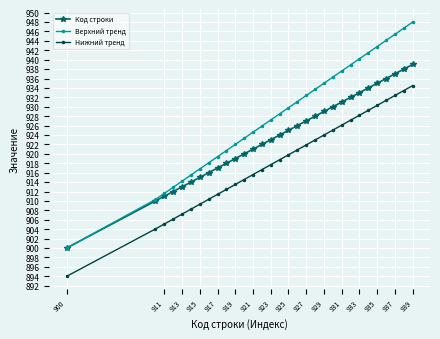

What is the value of the Верхний тренд point at the 8th from the left?

918.1